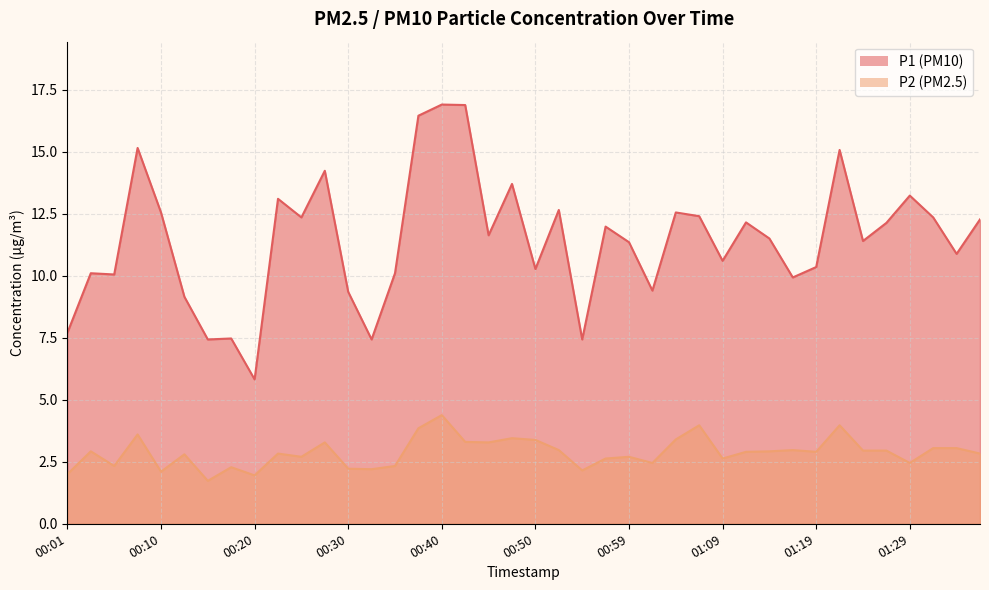

Which series has the widest spread of values?

P1